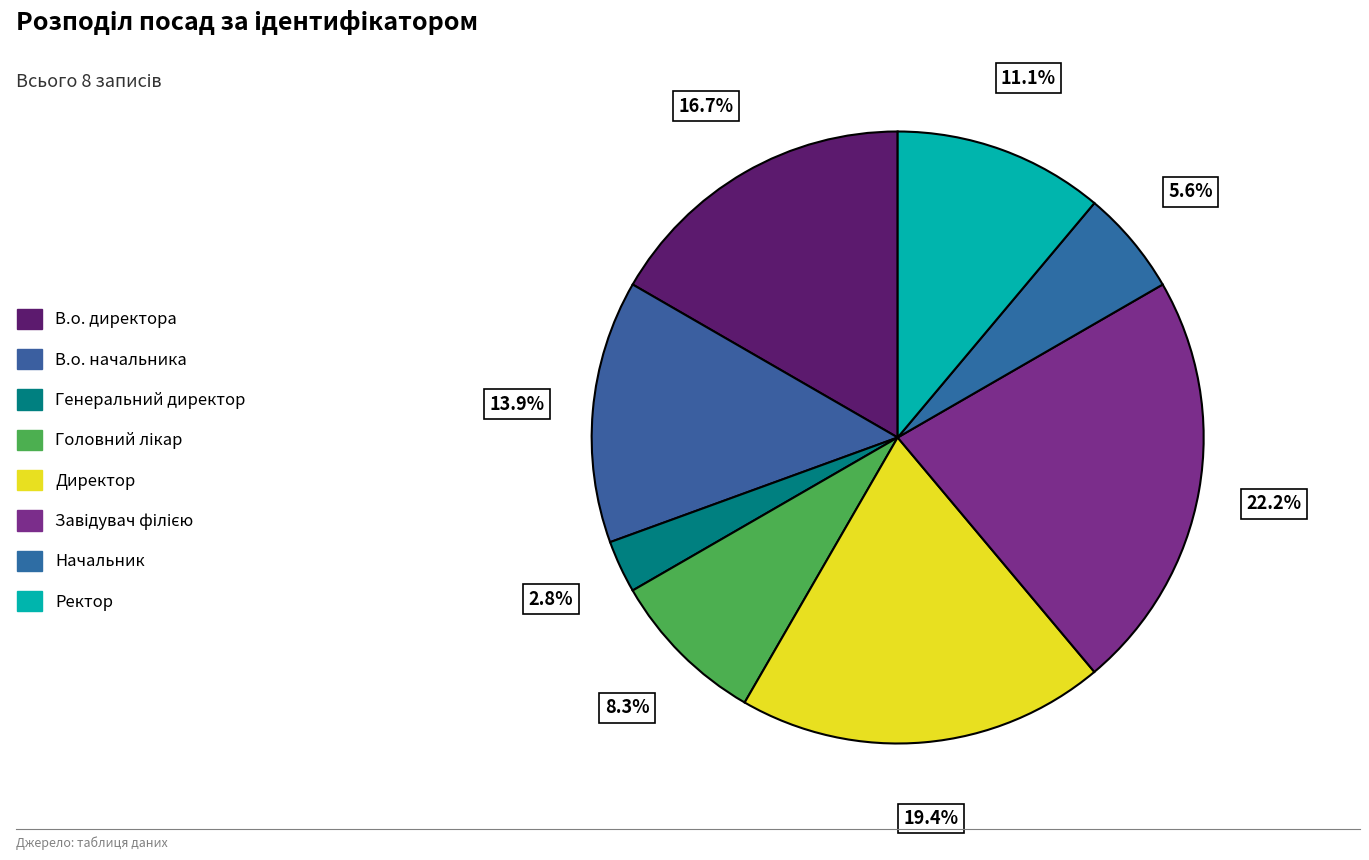

Is there any slice that represents more than half of the pie?

No